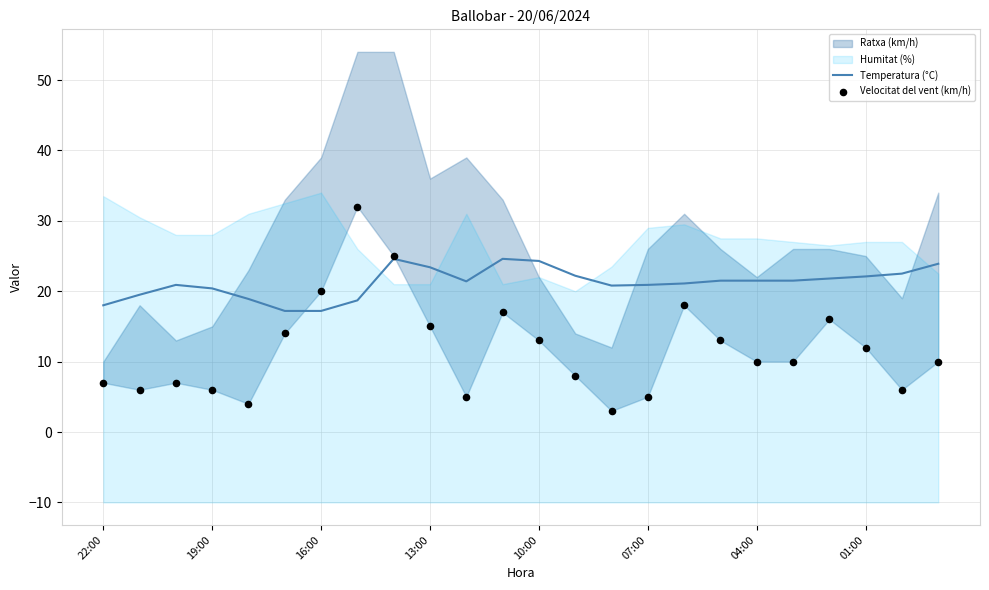

At how many categories does at least one series exceed 16?

24